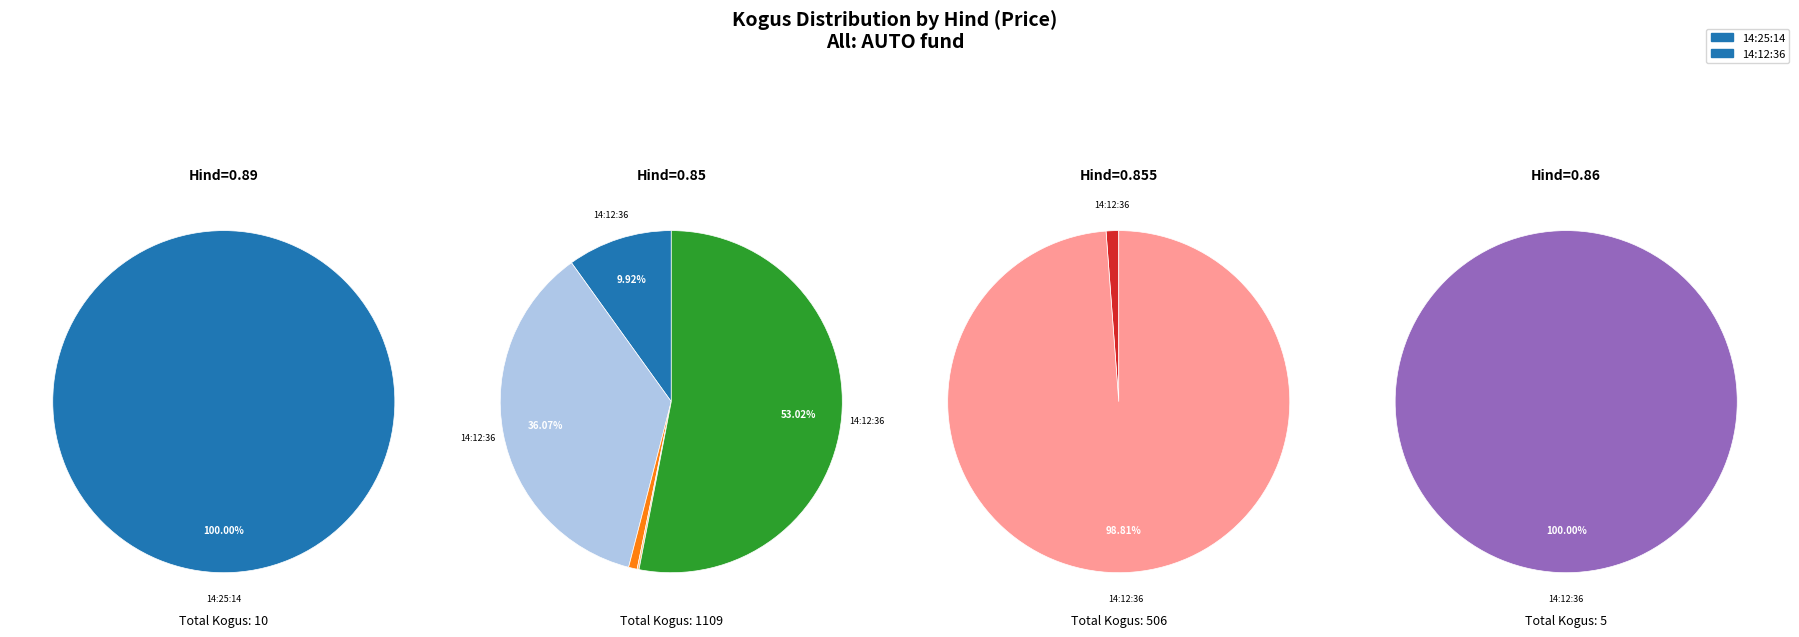

What is the largest slice in the pie chart?

14:12:36 (588)